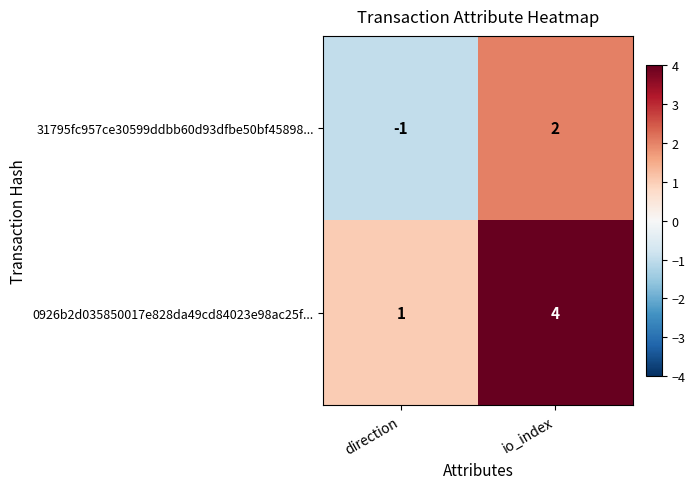

The value of 31795fc957ce30599ddbb60d93dfbe50bf45898... at direction is -1. True or false?

True